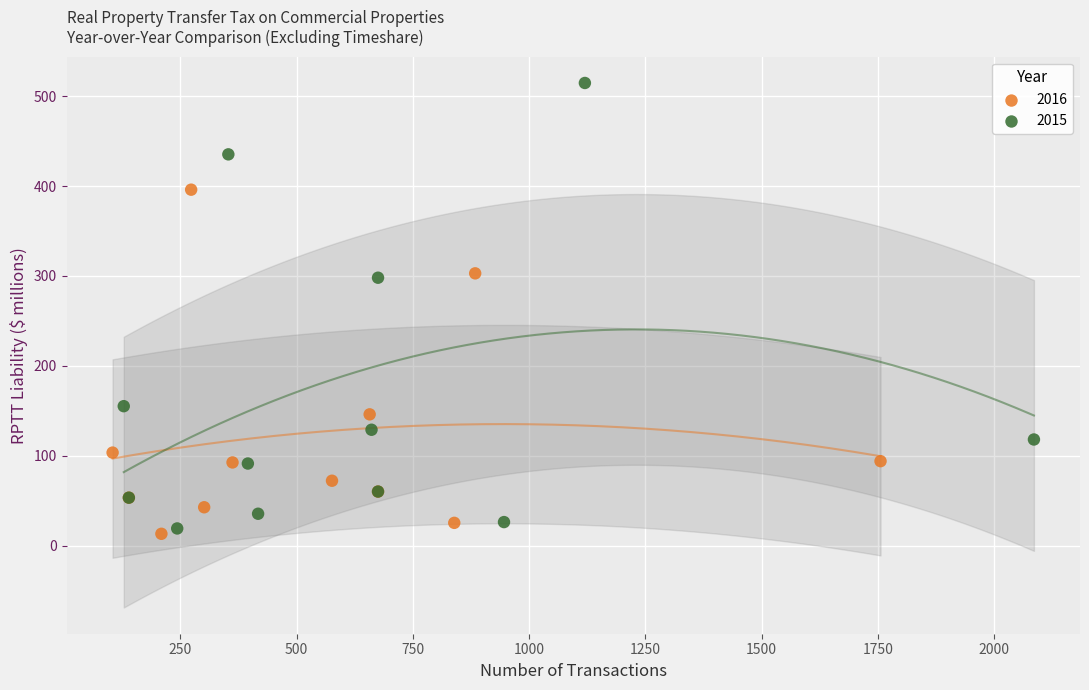

What are all the series names shown in the legend?

2016, 2015